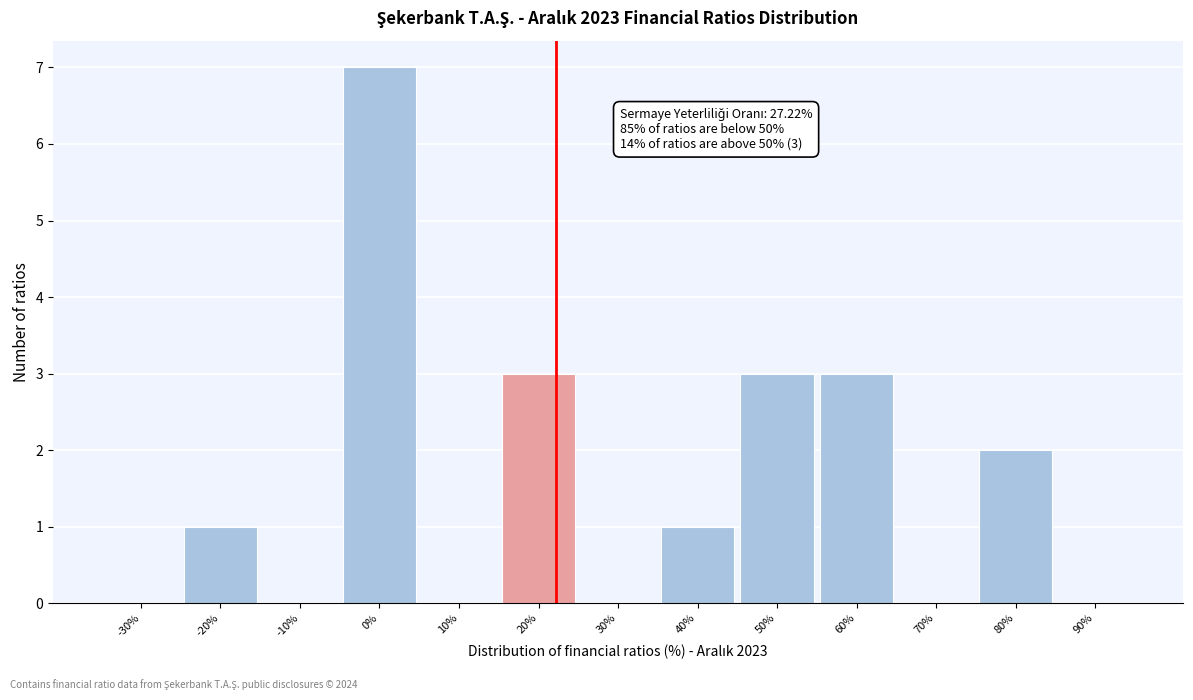

Reading right to left, list all the values displayed in this chart.

90%=0	80%=2	70%=0	60%=3	50%=3	40%=1	30%=0	20%=3	10%=0	0%=7	-10%=0	-20%=1	-30%=0